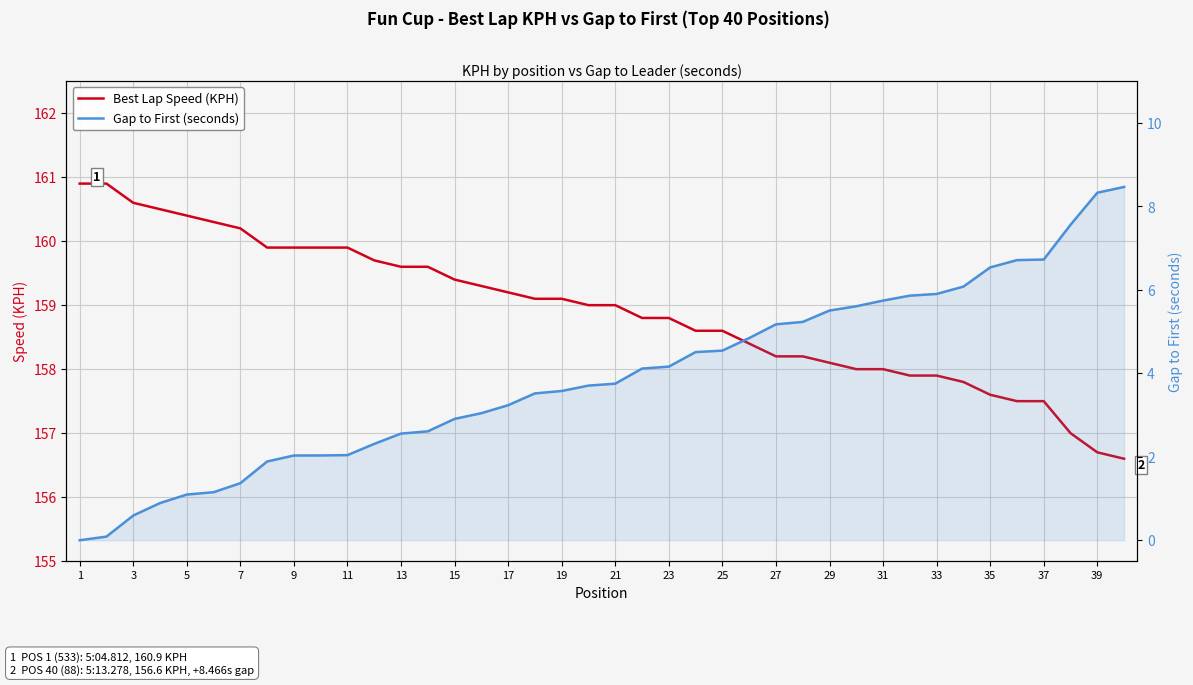

Rank the series by their maximum value, from highest to lowest.

Best Lap Speed (KPH), Gap to First (seconds)